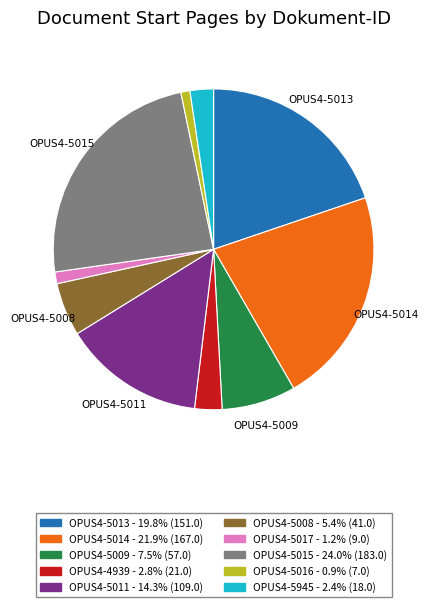

What is the ratio of the value at OPUS4-5015 to the value at OPUS4-5008?

4.5